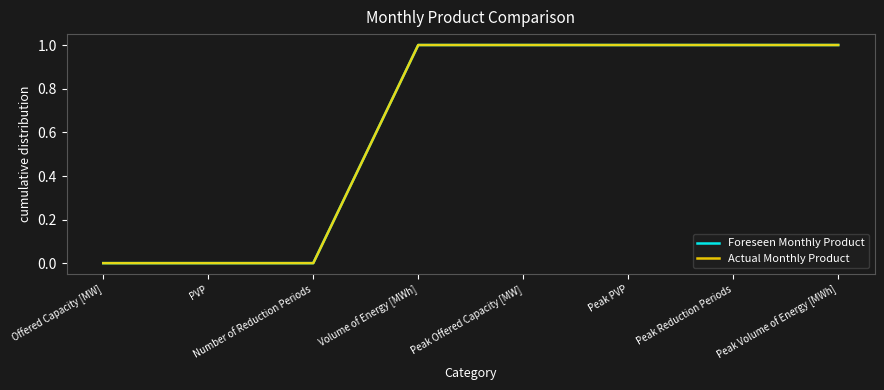

Rank the categories by Foreseen Monthly Product value from highest to lowest.

Volume of Energy [MWh], Peak Offered Capacity [MW], Peak PVP, Peak Reduction Periods, Peak Volume of Energy [MWh], PVP, Number of Reduction Periods, Offered Capacity [MW]